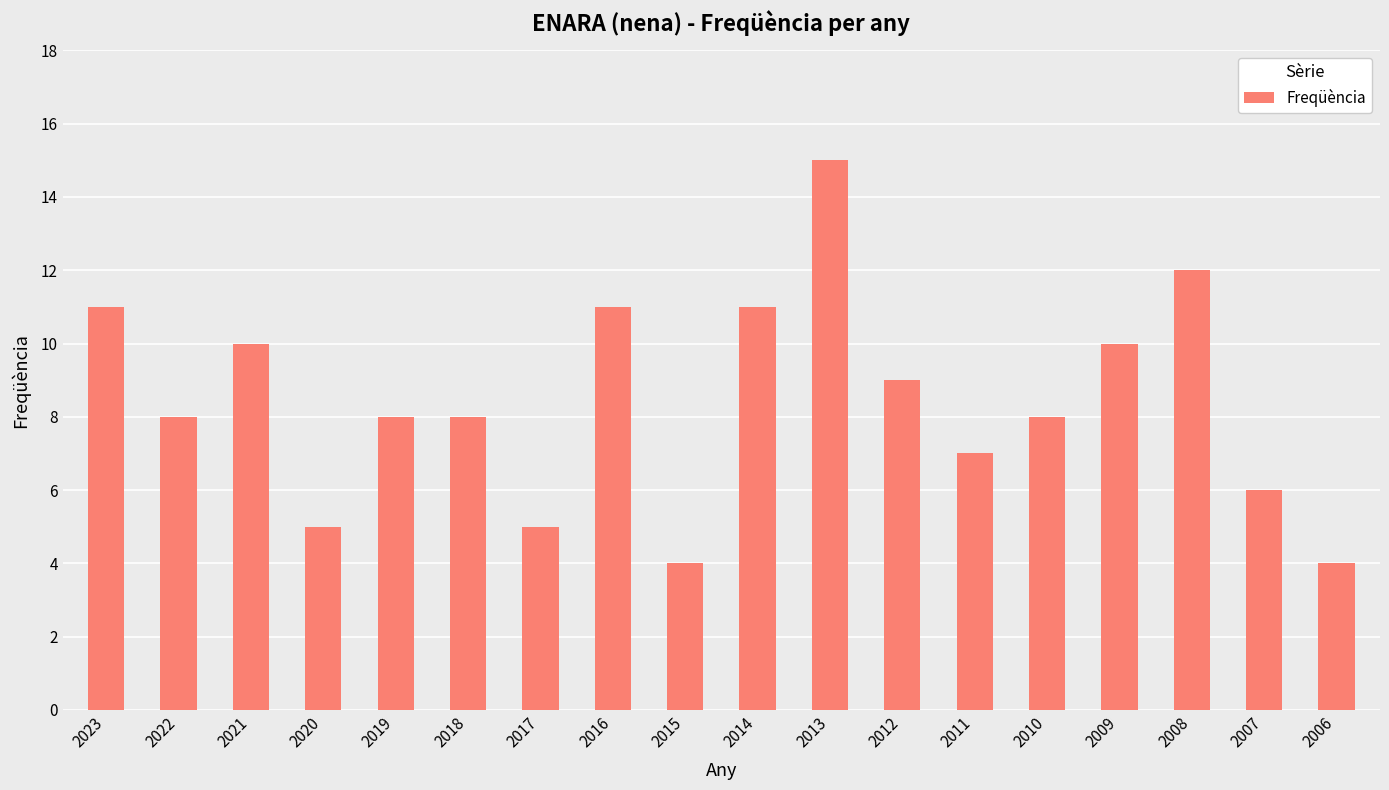

What is the difference between the second highest and second lowest values?

8